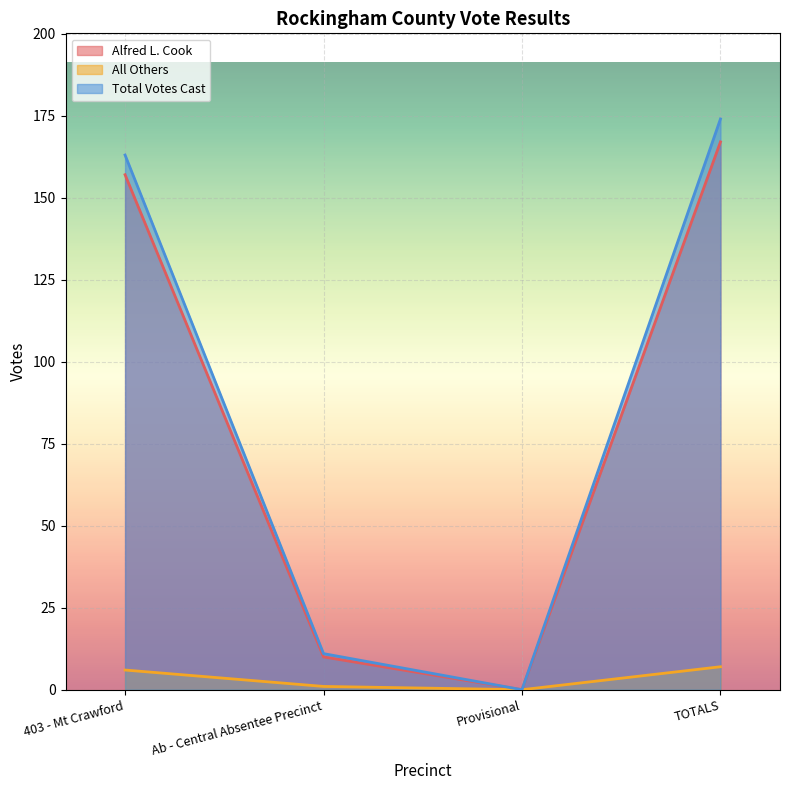

The Total Votes Cast series shows 43 at 403 - Mt Crawford. True or false?

False